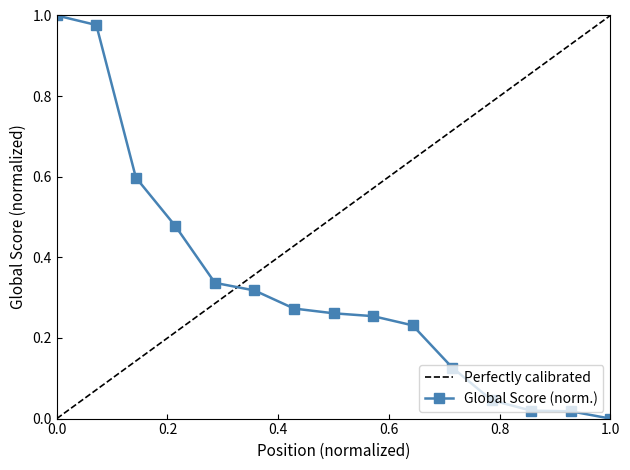

Reading right to left, extract all data points from this chart.

0.0	0.0	0.0	0.0	0.1	0.2	0.3	0.3	0.3	0.3	0.3	0.5	0.6	1.0	1.0